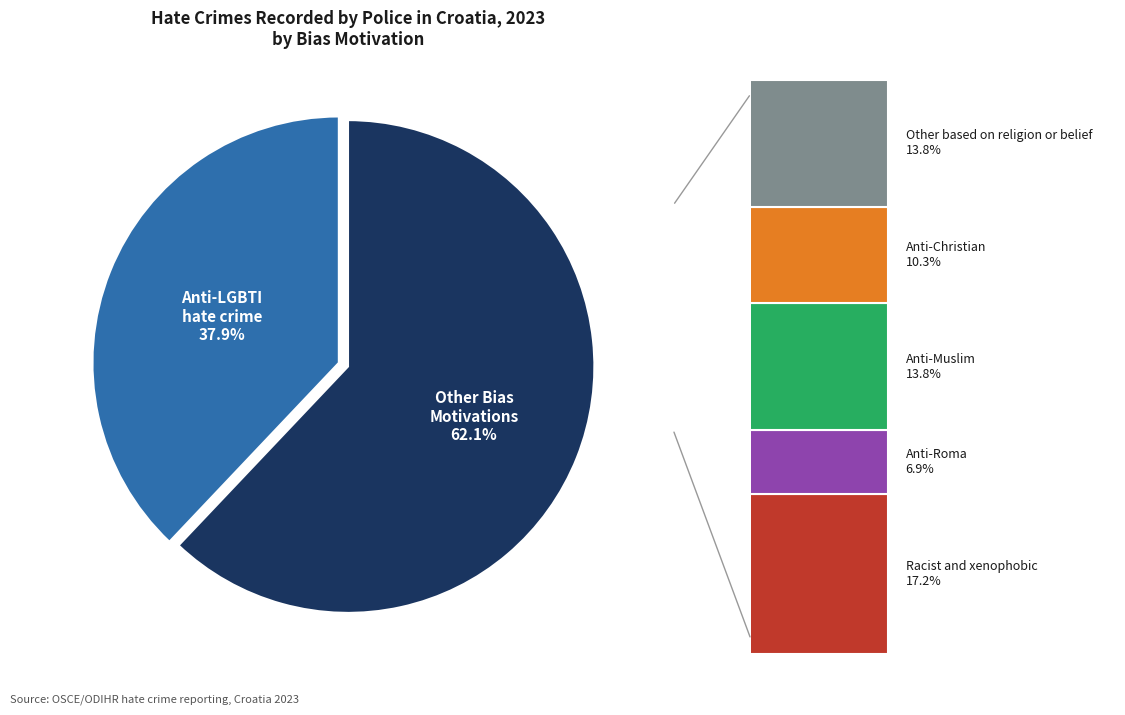

To the nearest percent, what is the average slice percentage?

17%